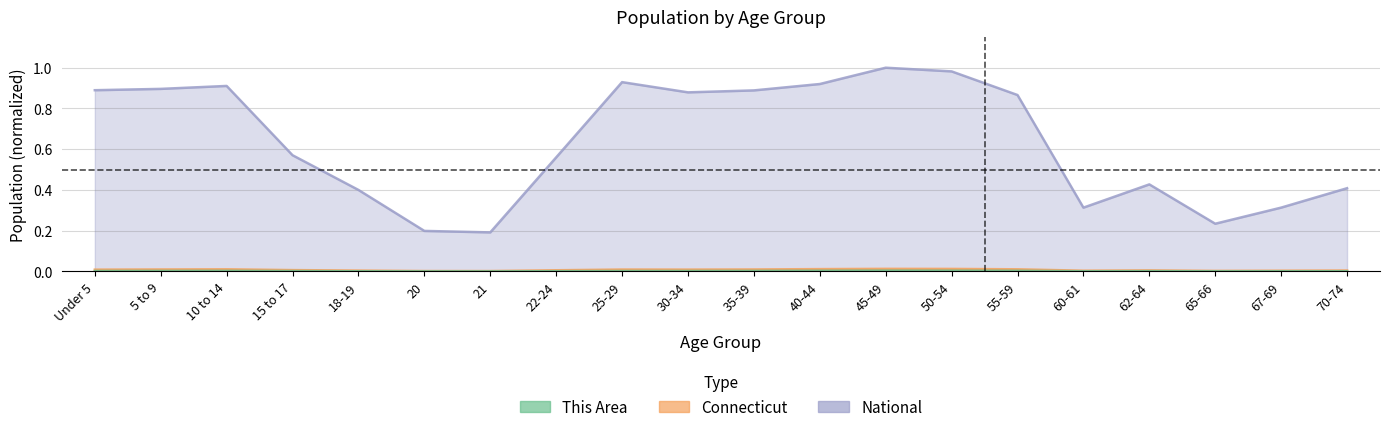

Which category has the lowest value in the This Area series?

21